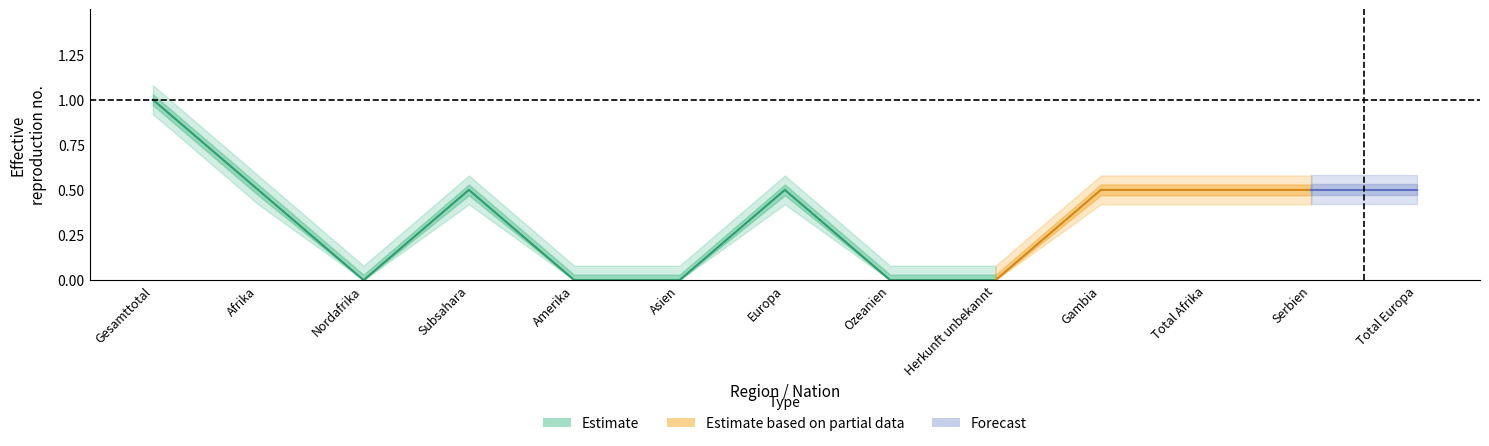

What is the label of the 1st point from the right?

Total Europa